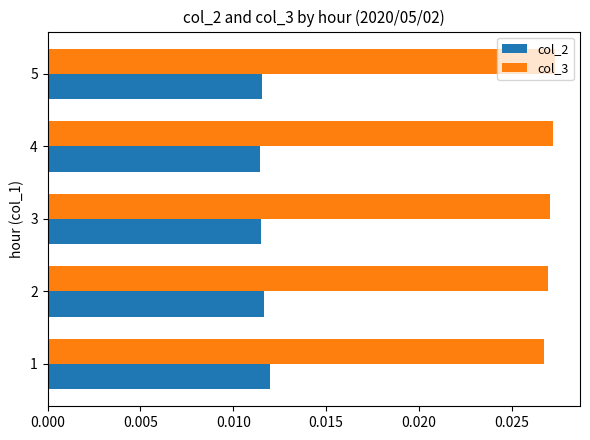

List the series in order of their overall mean, lowest first.

col_2, col_3